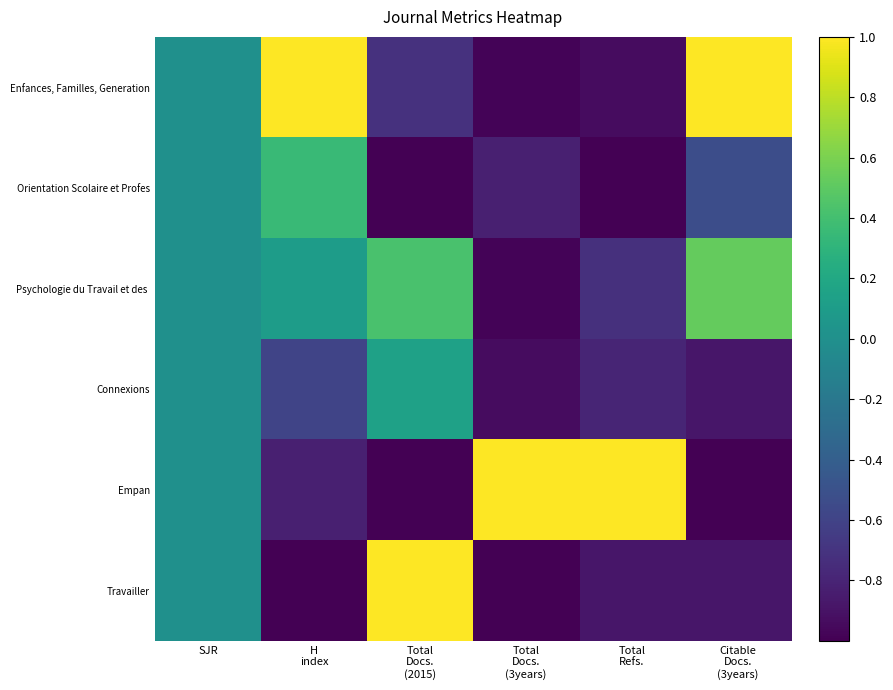

Count the number of data series in this chart.

6